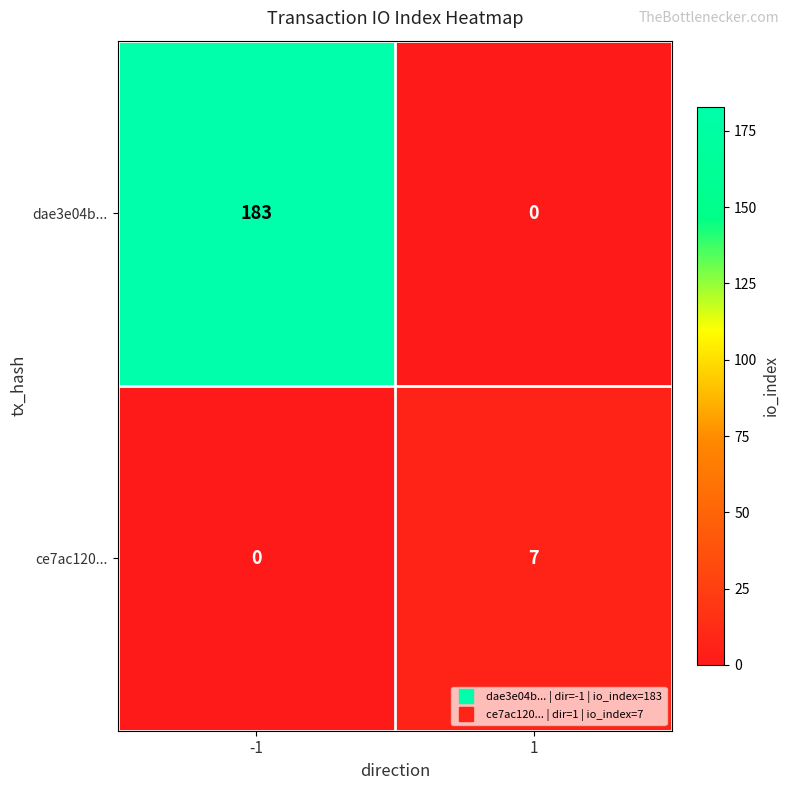

What is the total value across all series at -1?

183